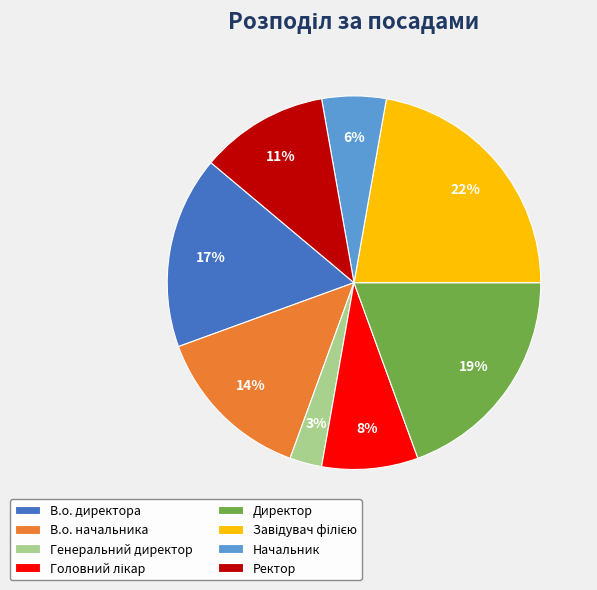

How many segments does this pie chart have?

8